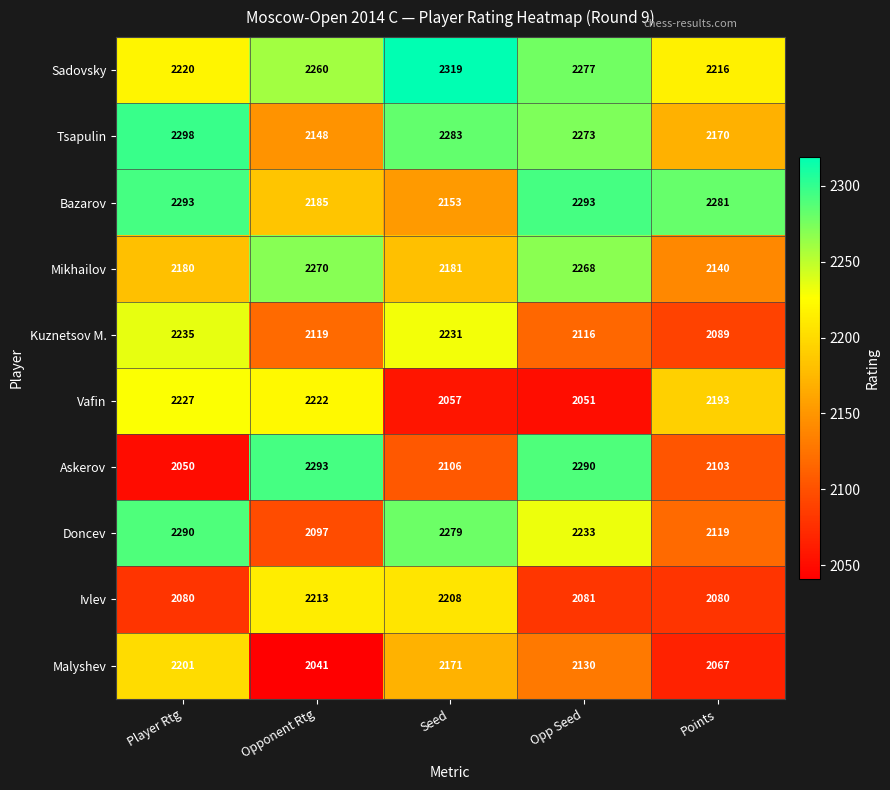

At Seed, list the series in order from largest to smallest.

Sadovsky, Tsapulin, Doncev, Kuznetsov M., Ivlev, Mikhailov, Malyshev, Bazarov, Askerov, Vafin